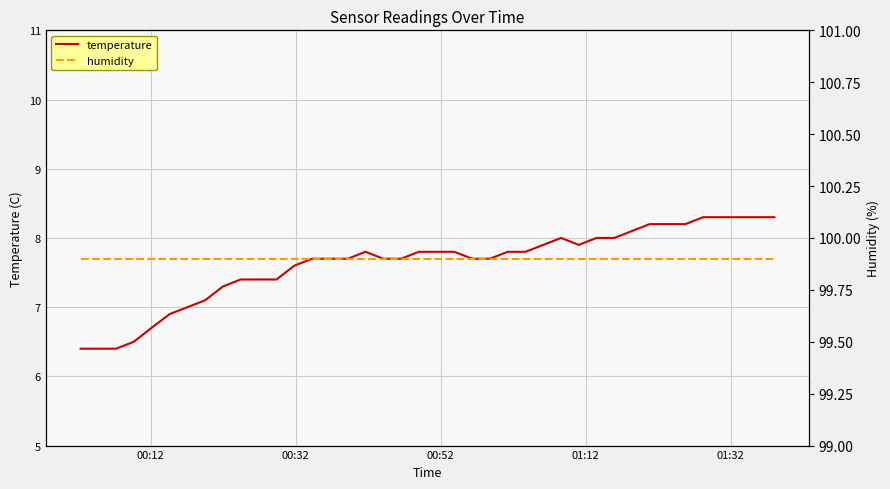

How many lines are shown in the chart?

2